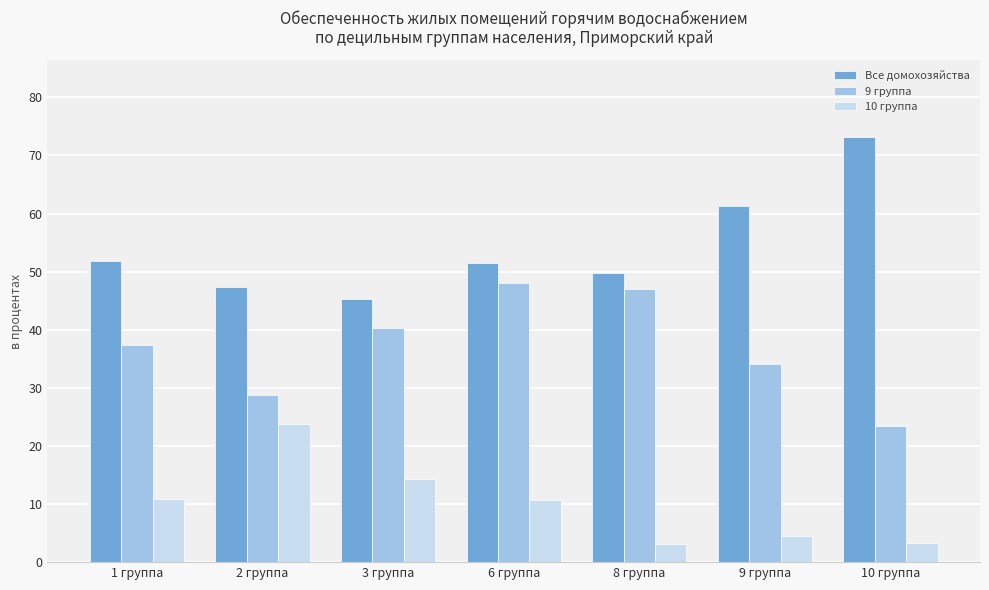

The value of Все домохозяйства at 6 группа is 72.0. True or false?

False